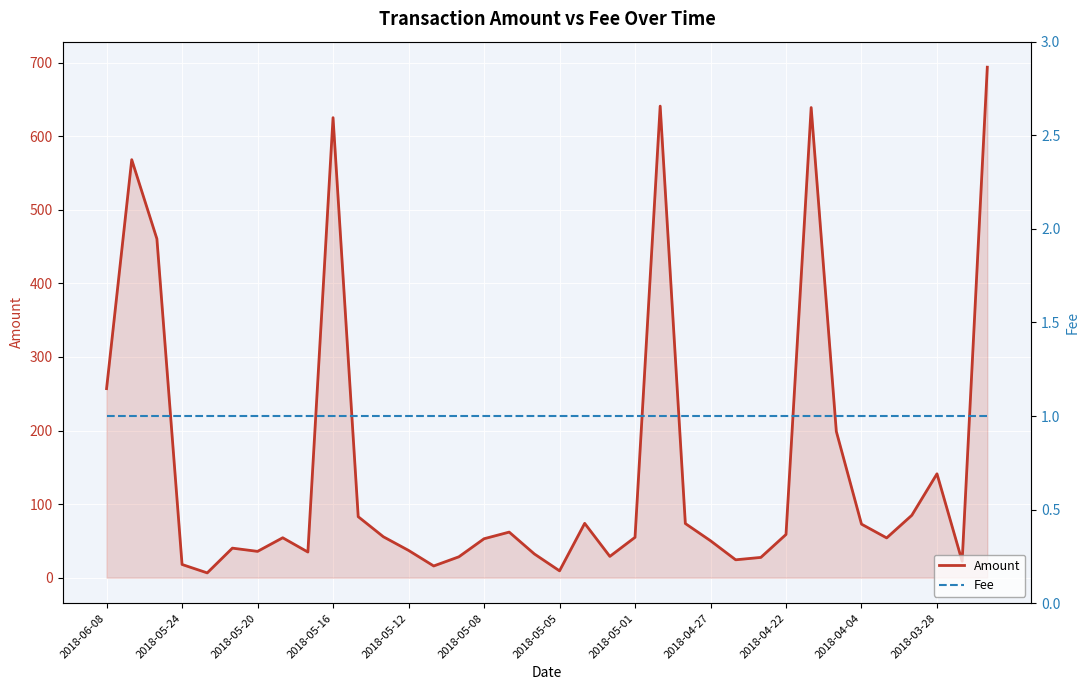

True or false: Amount and Fee cross at least once.

False